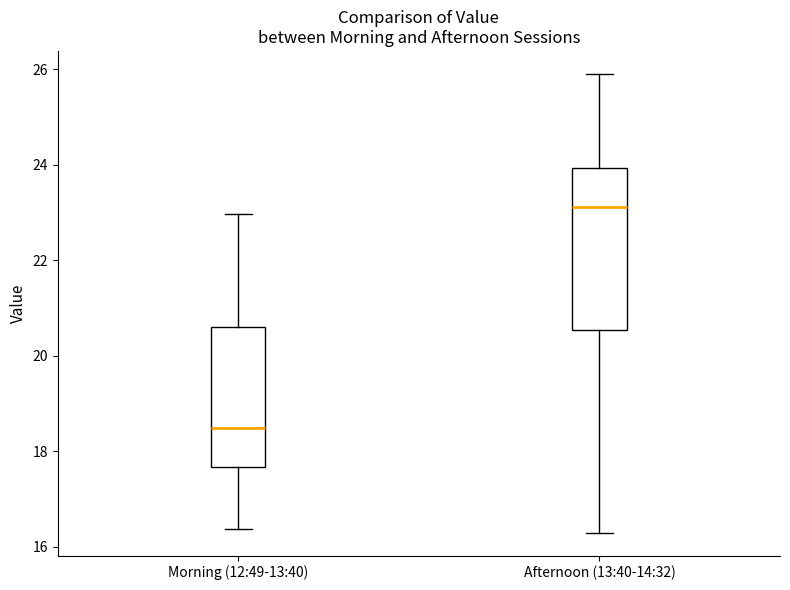

Where does the median line of the box for Afternoon (13:40-14:32) sit on the y-axis? The values are not printed on the chart, so give them approximately, as read against the axis.

23.2